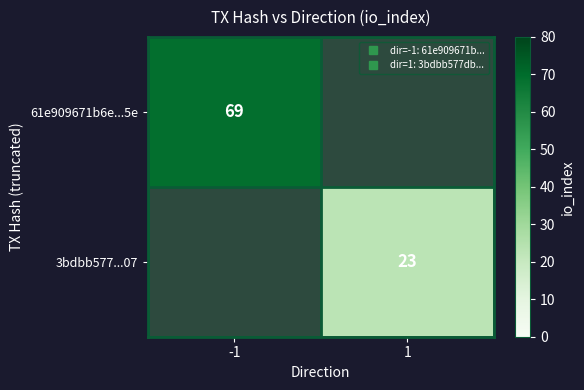

Which category has the lowest value across all series?

1